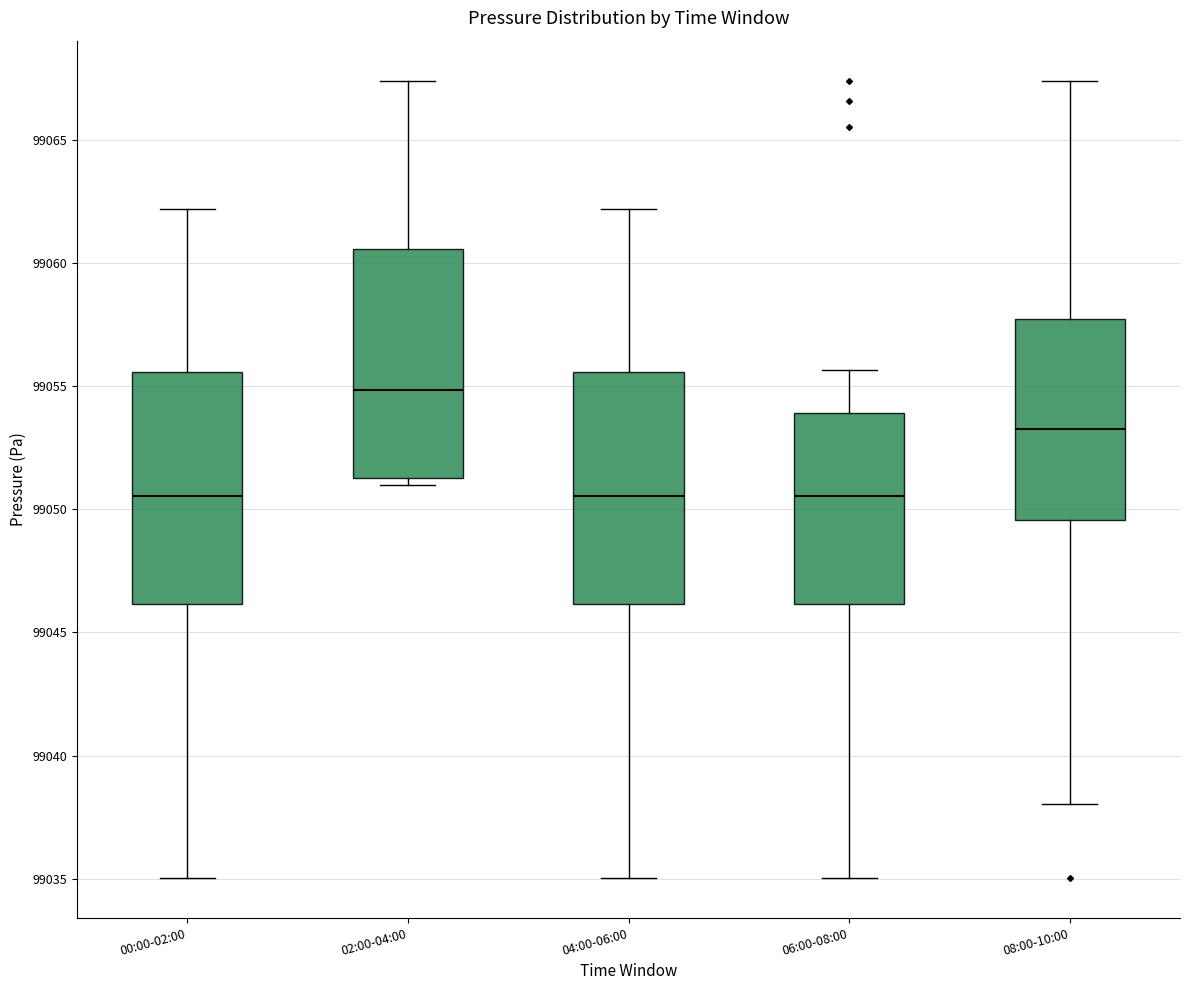

Reading left to right, read every box against the y-axis: the position of its median line, the range the box covers, and the ends of its whiskers. The values are not printed on the chart, so give them approximately, as read against the axis.

00:00-02:00: median 99050.5, box 99046.0 to 99055.5, whiskers 99035.0 to 99062.0
02:00-04:00: median 99055.0, box 99051.5 to 99060.5, whiskers 99051.0 to 99067.5
04:00-06:00: median 99050.5, box 99046.0 to 99055.5, whiskers 99035.0 to 99062.0
06:00-08:00: median 99050.5, box 99046.0 to 99054.0, whiskers 99035.0 to 99055.5
08:00-10:00: median 99053.5, box 99049.5 to 99057.5, whiskers 99038.0 to 99067.5